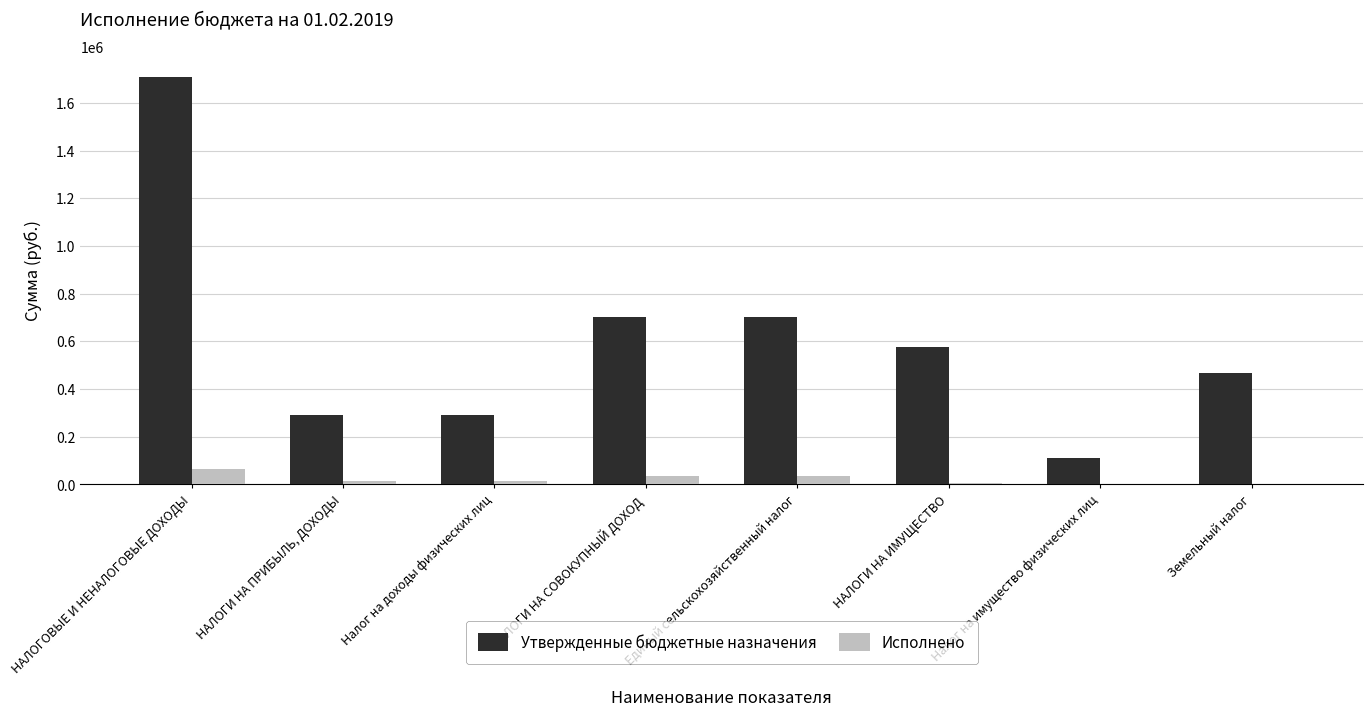

Is the value of Исполнено at Налог на доходы физических лиц greater than the value of Утвержденные бюджетные назначения at НАЛОГИ НА ПРИБЫЛЬ, ДОХОДЫ?

No